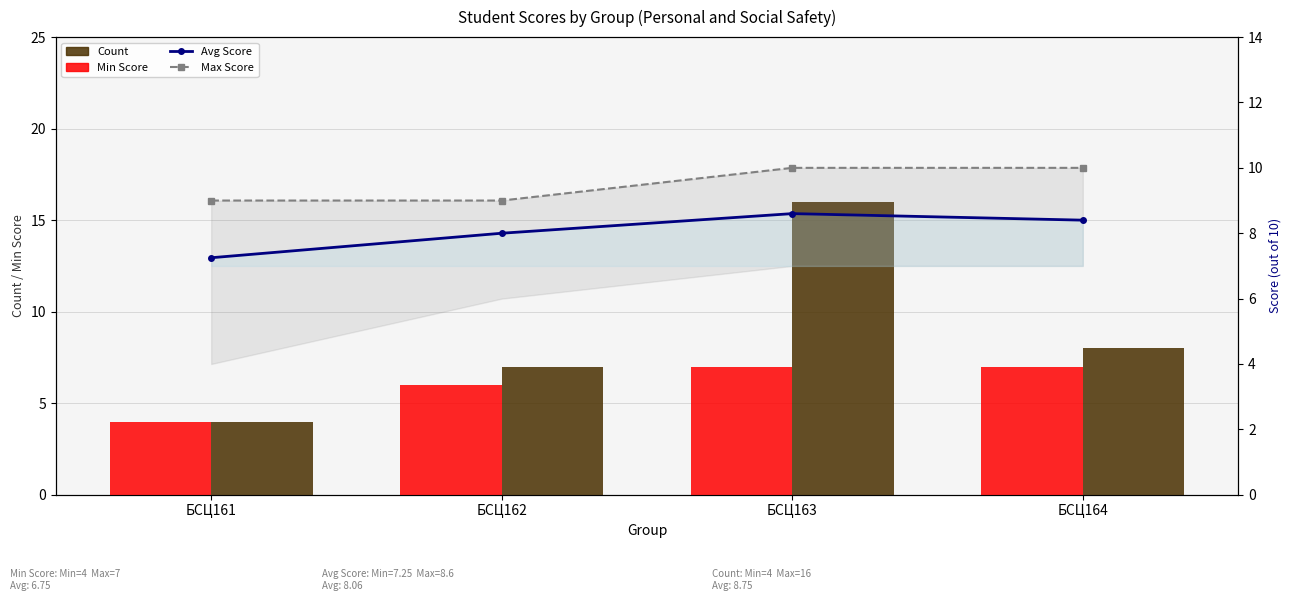

Is the value of Avg Score at БСЦ163 greater than the value of Min Score at БСЦ161?

Yes